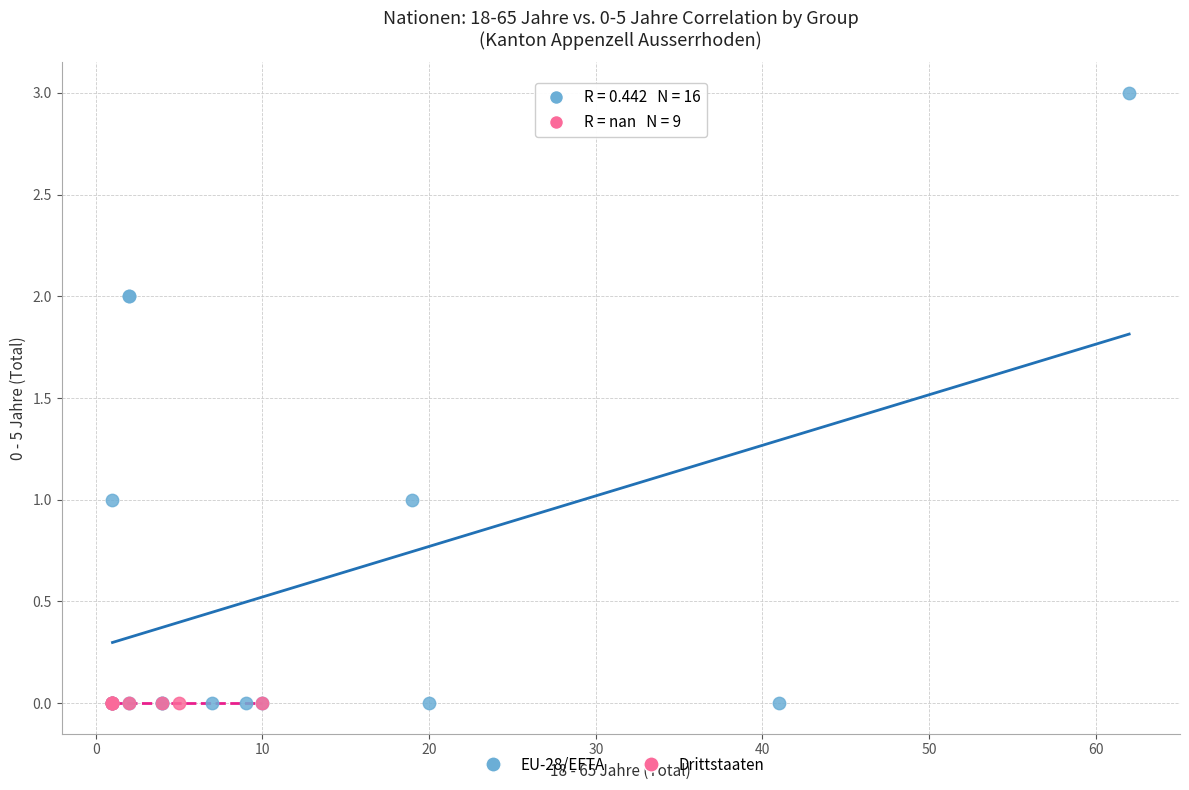

Which series reaches the maximum Y coordinate?

EU-28/EFTA